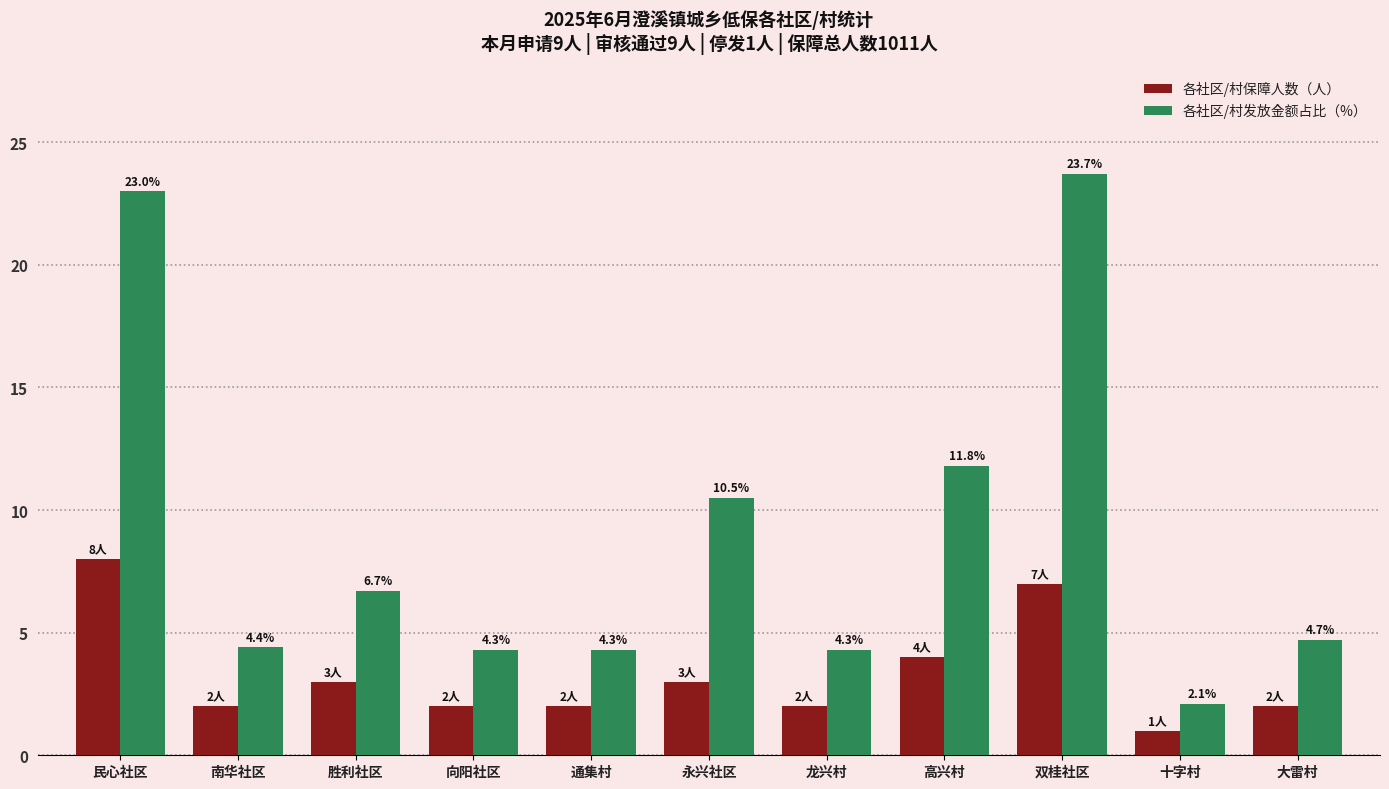

What is the difference between the second highest and second lowest values in the 各社区/村发放金额占比（%） series?

18.7